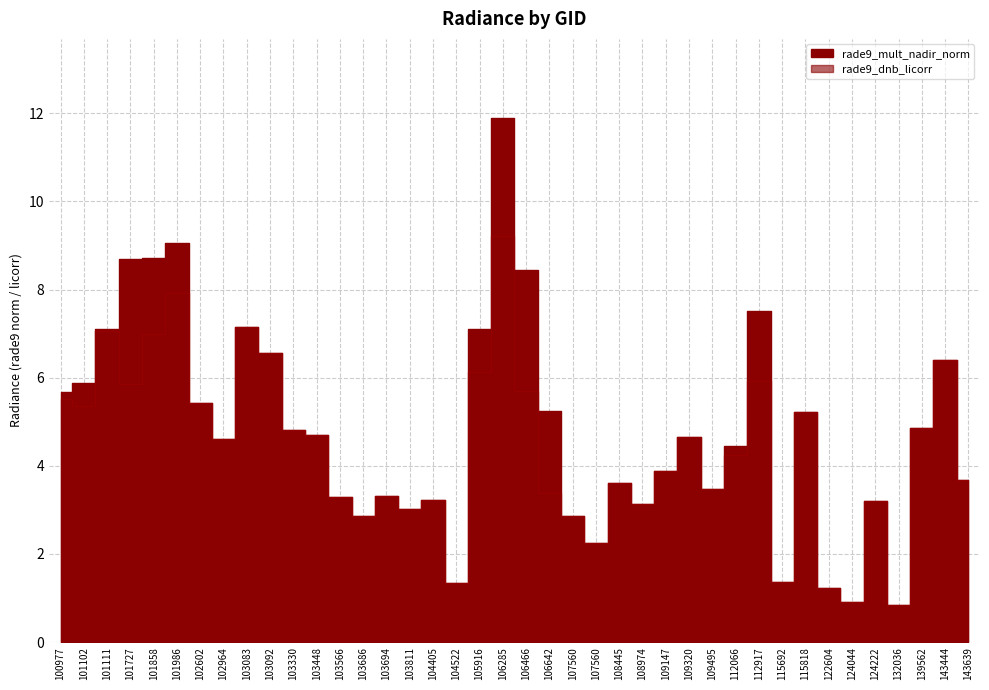

What is the sum of all rade9_dnb_licorr values?

175.2